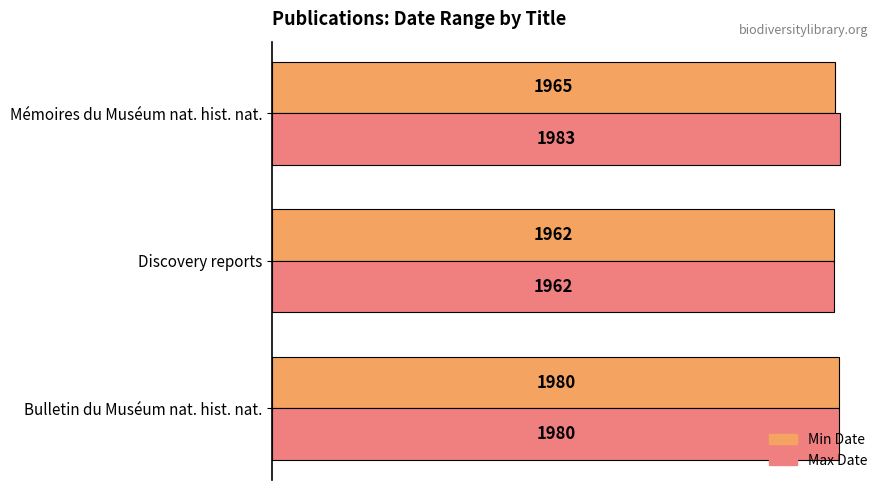

What value does the Max Date series have at Mémoires du Muséum nat. hist. nat., to the nearest 5?

1985